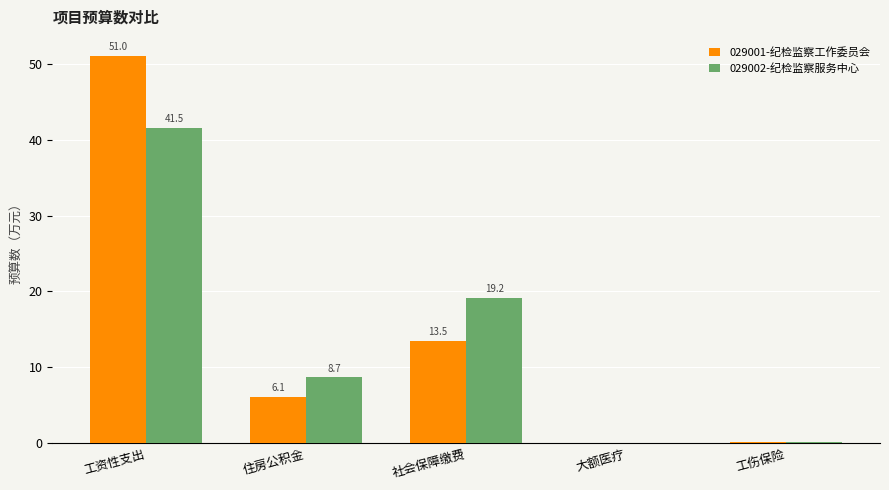

Which series has the largest range (max minus min)?

029001-纪检监察工作委员会